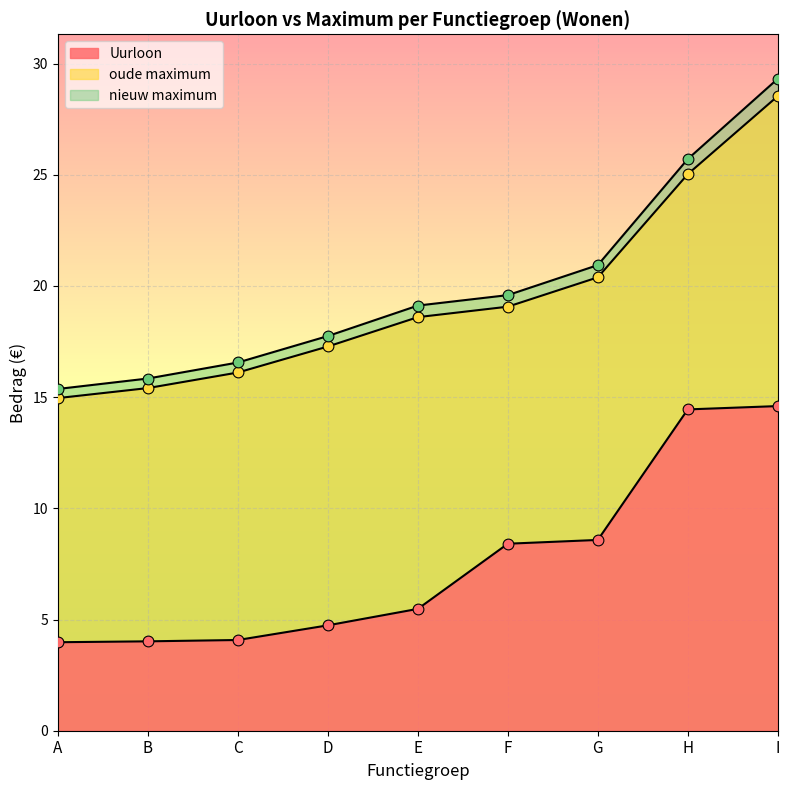

Which series reaches the minimum Y coordinate?

Uurloon